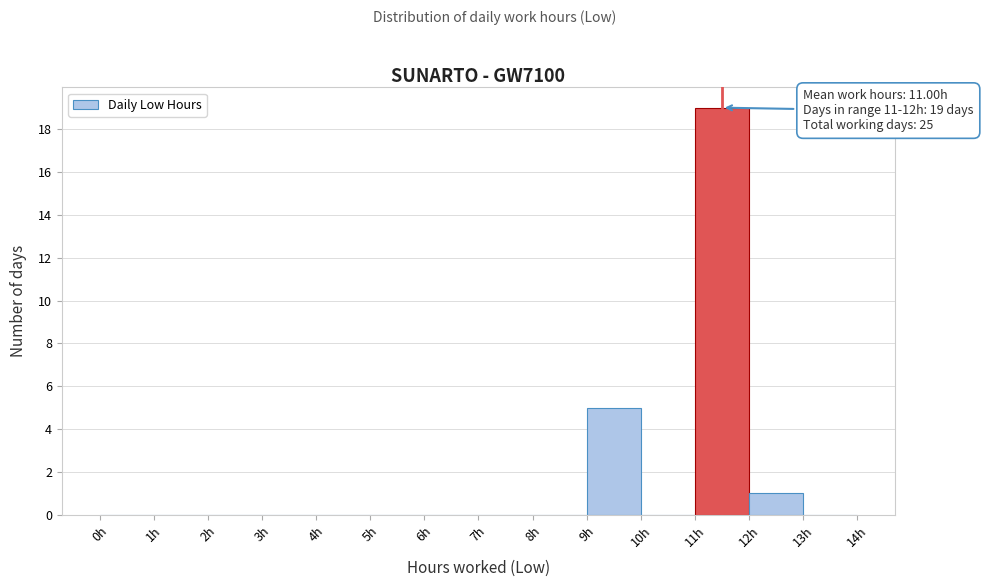

Over which range of the x-axis is the bar tallest?

11 to 12